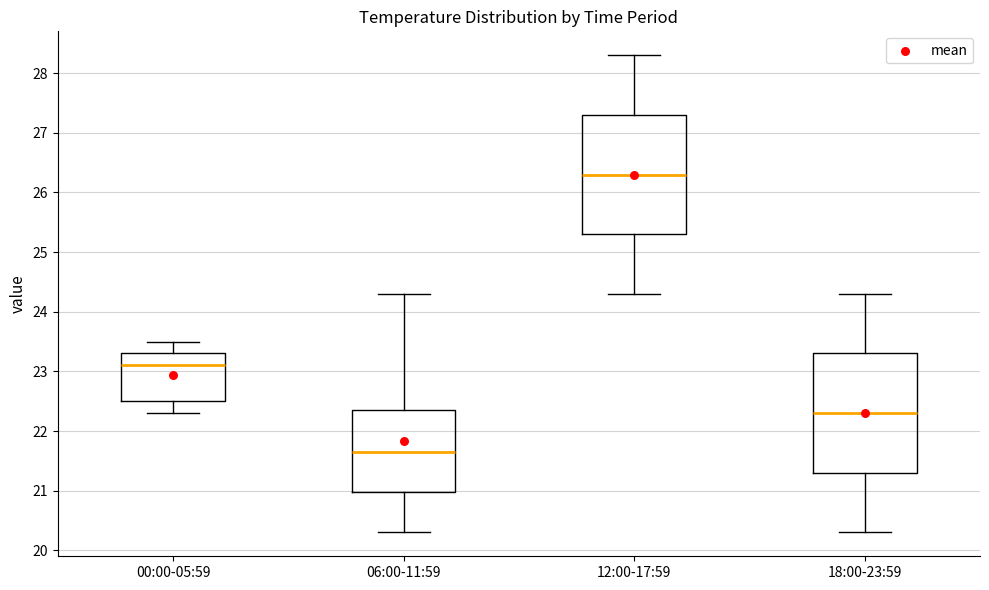

Reading left to right, read every box against the y-axis: the position of its median line, the range the box covers, and the ends of its whiskers. The values are not printed on the chart, so give them approximately, as read against the axis.

00:00-05:59: median 23.1, box 22.5 to 23.3, whiskers 22.3 to 23.5
06:00-11:59: median 21.7, box 21.0 to 22.4, whiskers 20.3 to 24.3
12:00-17:59: median 26.3, box 25.3 to 27.3, whiskers 24.3 to 28.3
18:00-23:59: median 22.3, box 21.3 to 23.3, whiskers 20.3 to 24.3